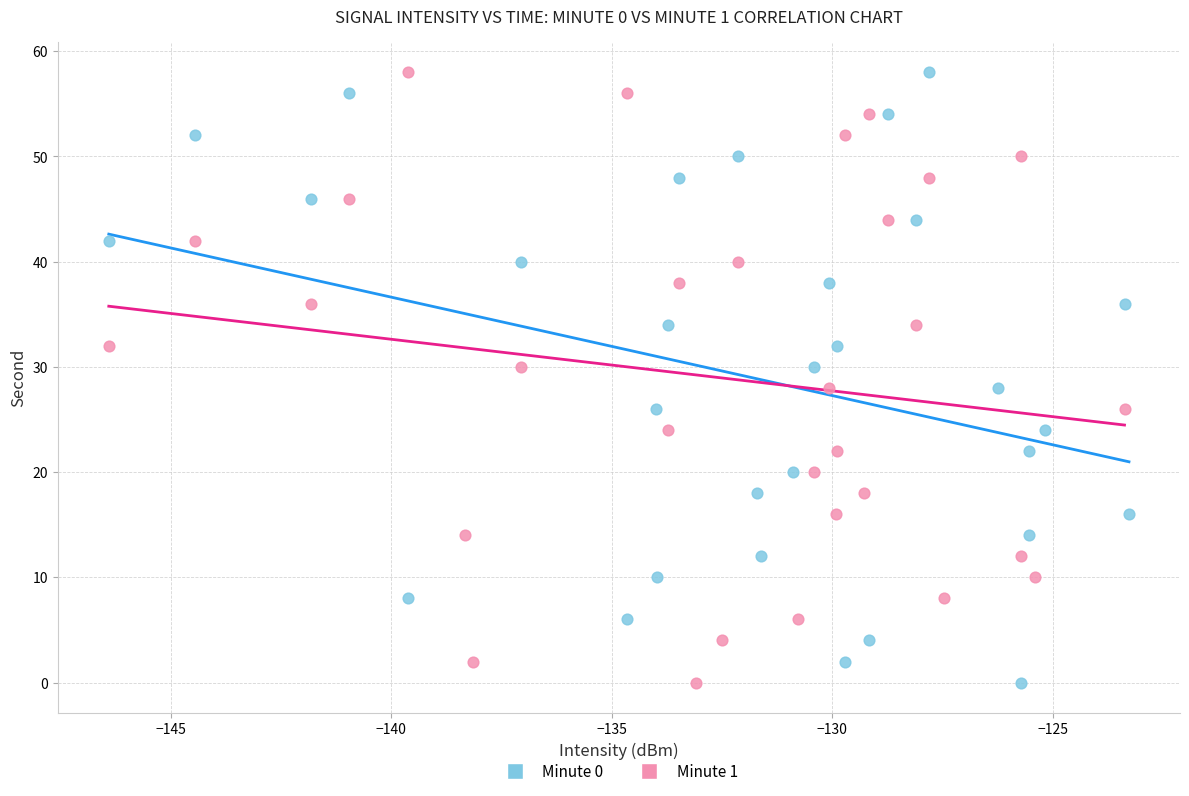

What are all the series names shown in the legend?

Minute 0, Minute 1